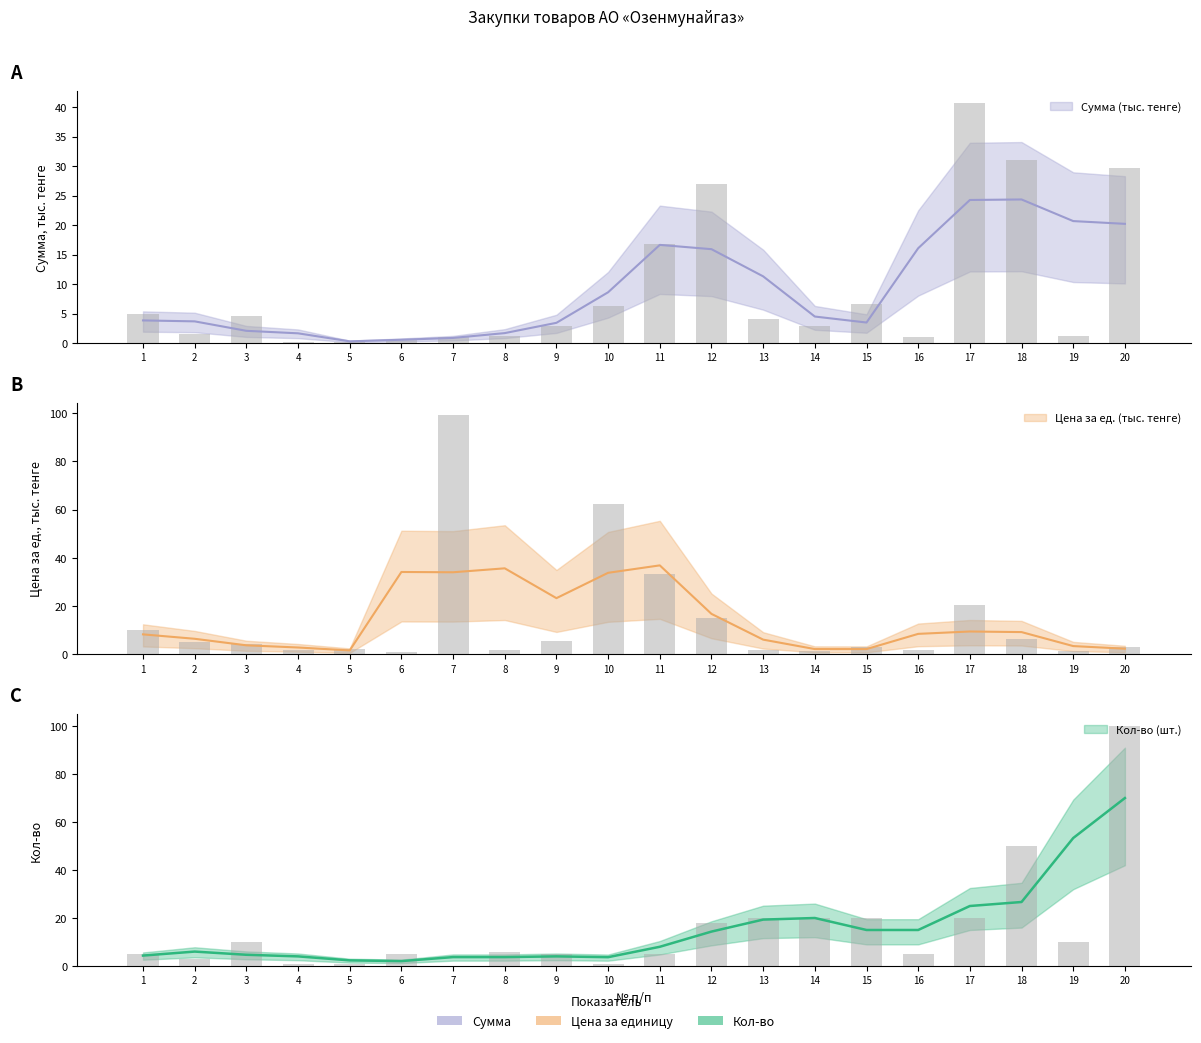

What is the value of the Цена за единицу bar at the 19th from the left?

1.3